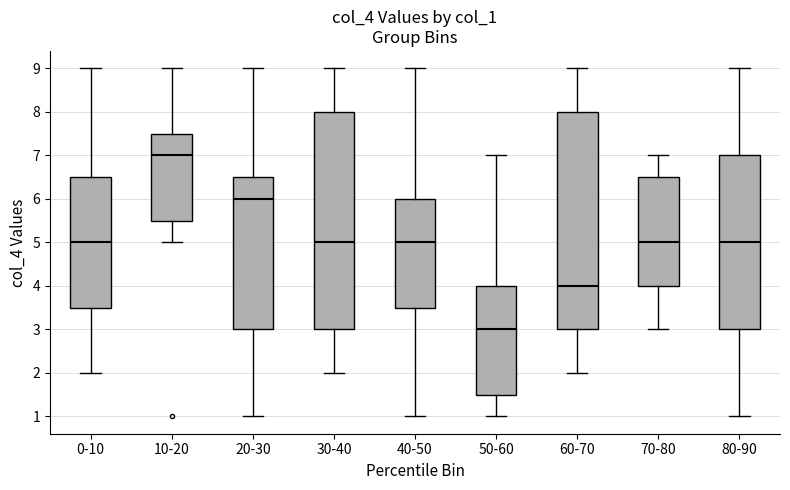

Which box's median line is the highest?

10-20